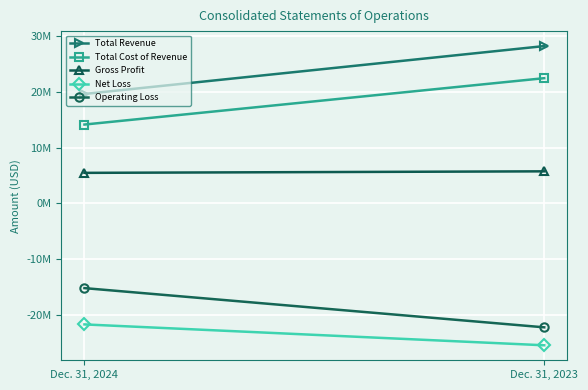

What is the value of the Total Cost of Revenue point at the 1st from the left?

14161470